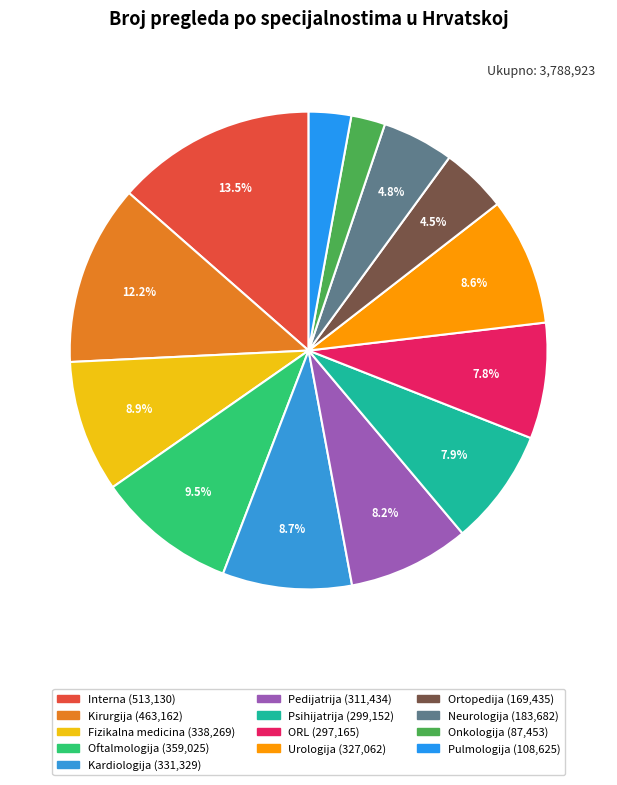

What portion of the pie excludes Fizikalna medicina?

91.1%